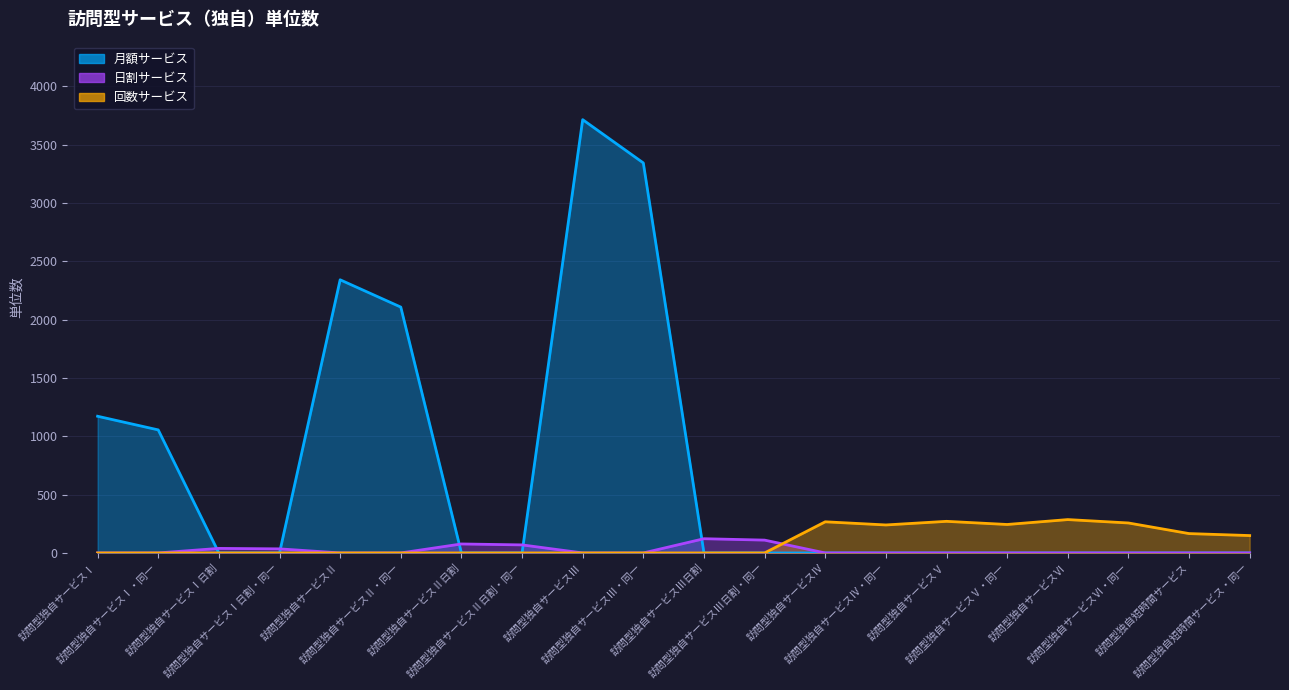

Reading right to left, transcribe all the data shown in this chart.

月額サービス: 0	0	0	0	0	0	0	0	0	0	3344	3715	0	0	2108	2342	0	0	1055	1172
日割サービス: 0	0	0	0	0	0	0	0	110	122	0	0	69	77	0	0	35	39	0	0
回数サービス: 149	166	257	286	244	271	240	267	0	0	0	0	0	0	0	0	0	0	0	0